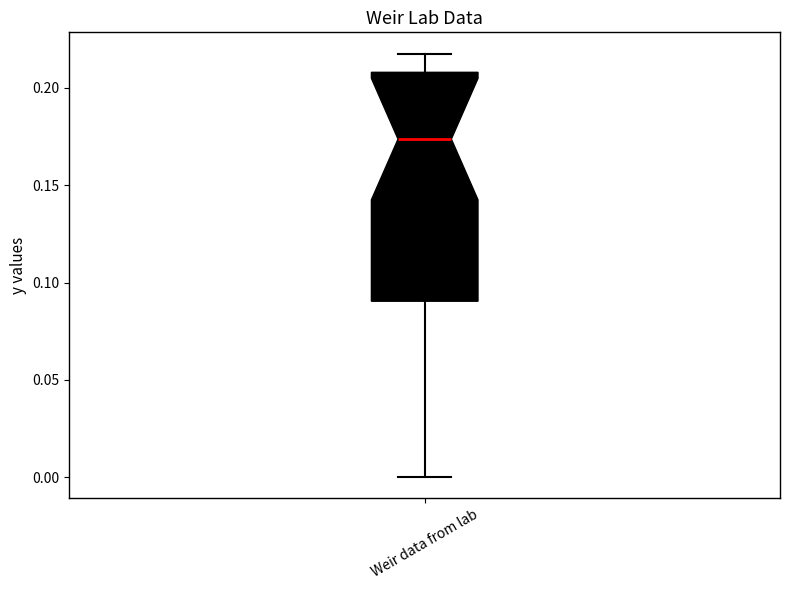

Read this box plot against the y-axis: the position of the median line, the range covered by the box, and the ends of both whiskers. The values are not printed on the chart, so give them approximately, as read against the axis.

median 0.175, box 0.090 to 0.210, whiskers 0.000 to 0.220